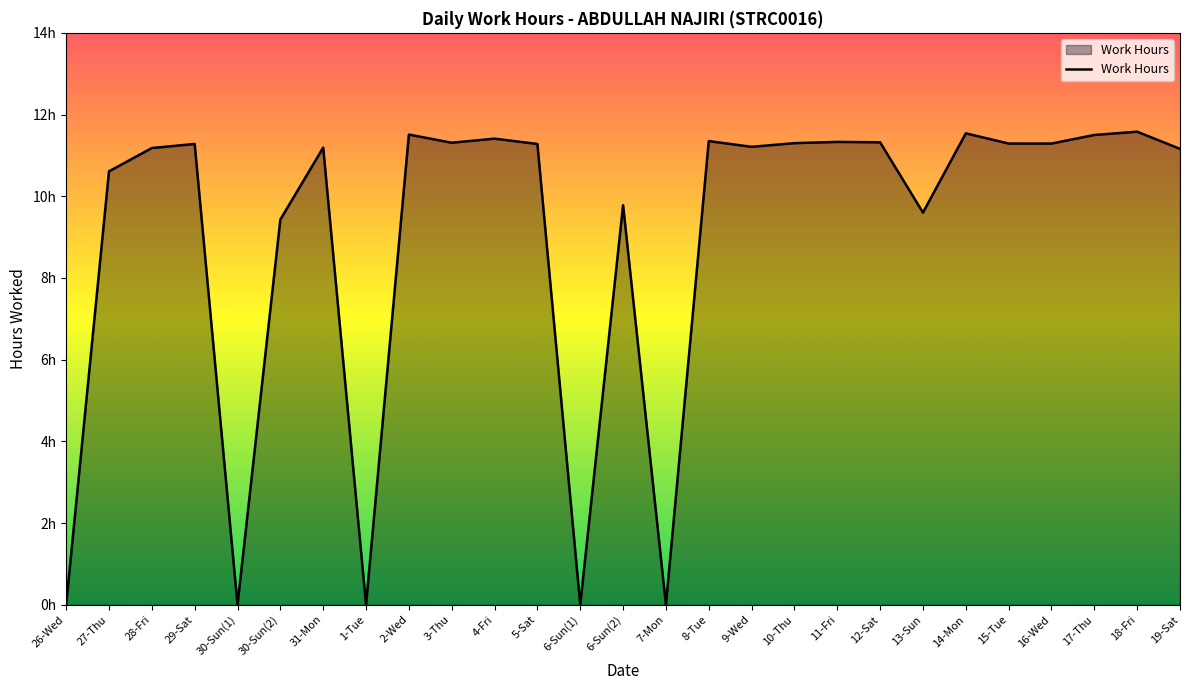

Does the chart display data point markers on the line(s)?

No